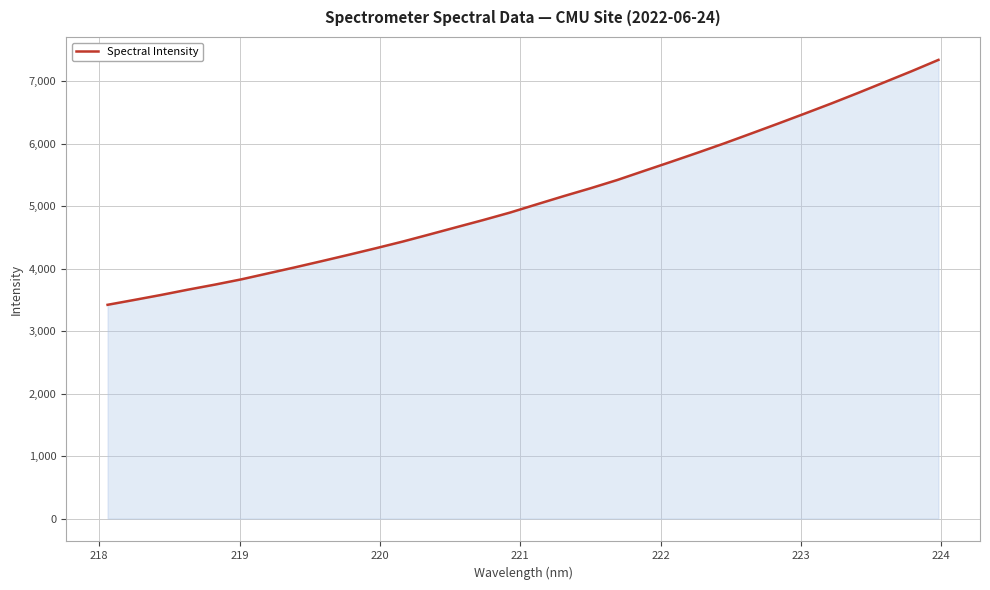

What is the greatest value displayed?

7338.6